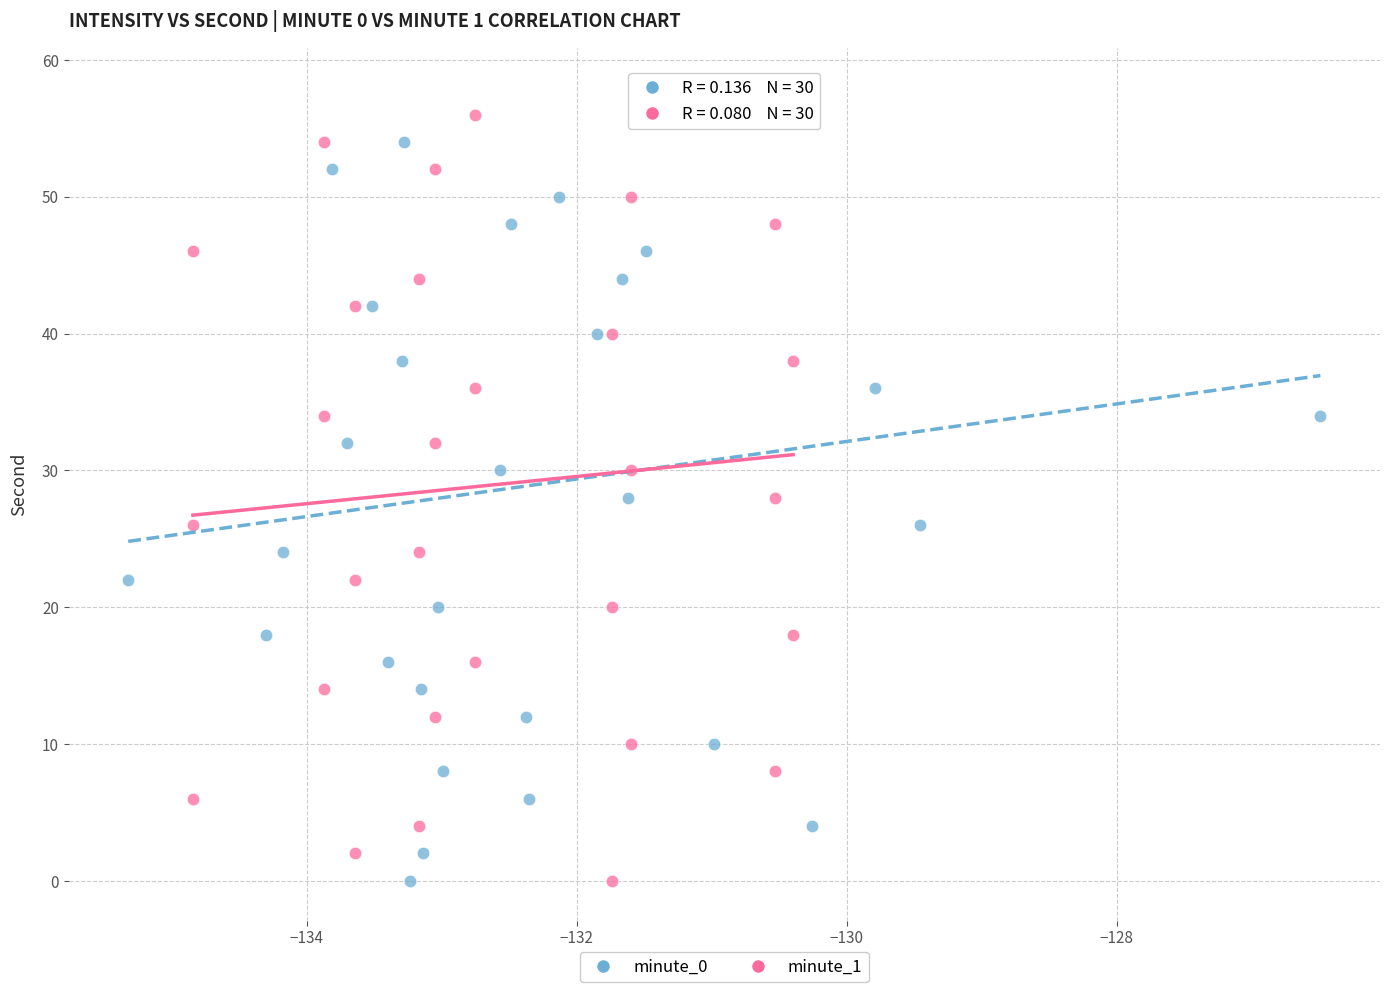

What are all the series names shown in the legend?

minute_0, minute_1